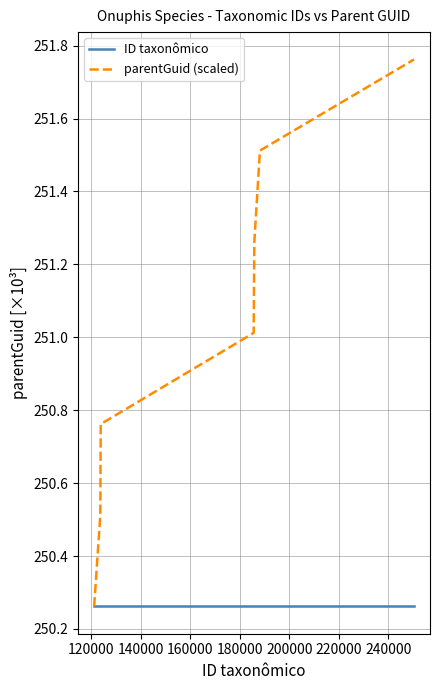

Which series has the widest spread of values?

parentGuid (scaled)